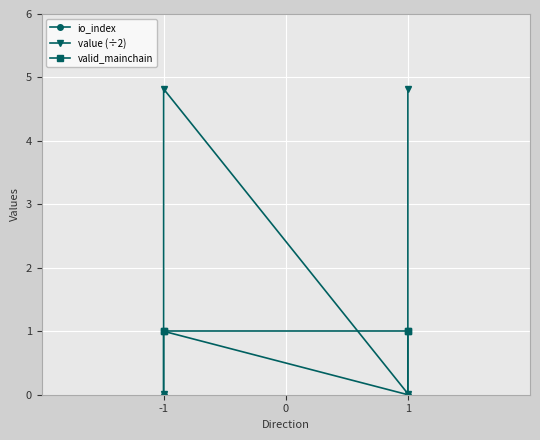

Which series has the widest spread of values?

value (÷2)